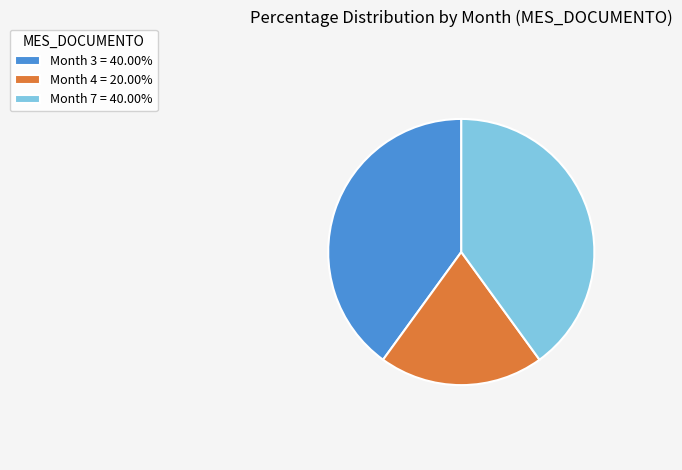

Does any single category account for the majority?

No